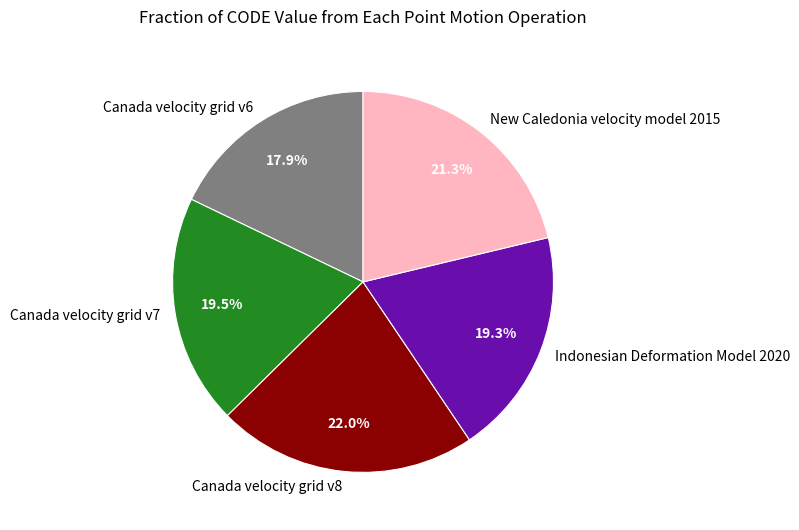

To the nearest percent, what portion does New Caledonia velocity model 2015 represent?

21%